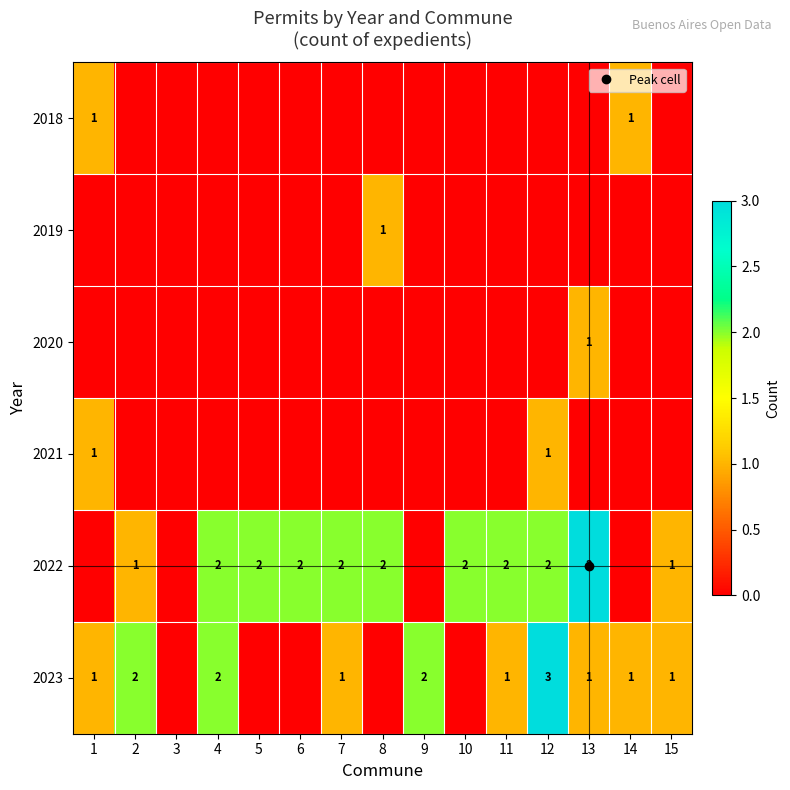

Which has a higher value, 1 or 3?

1